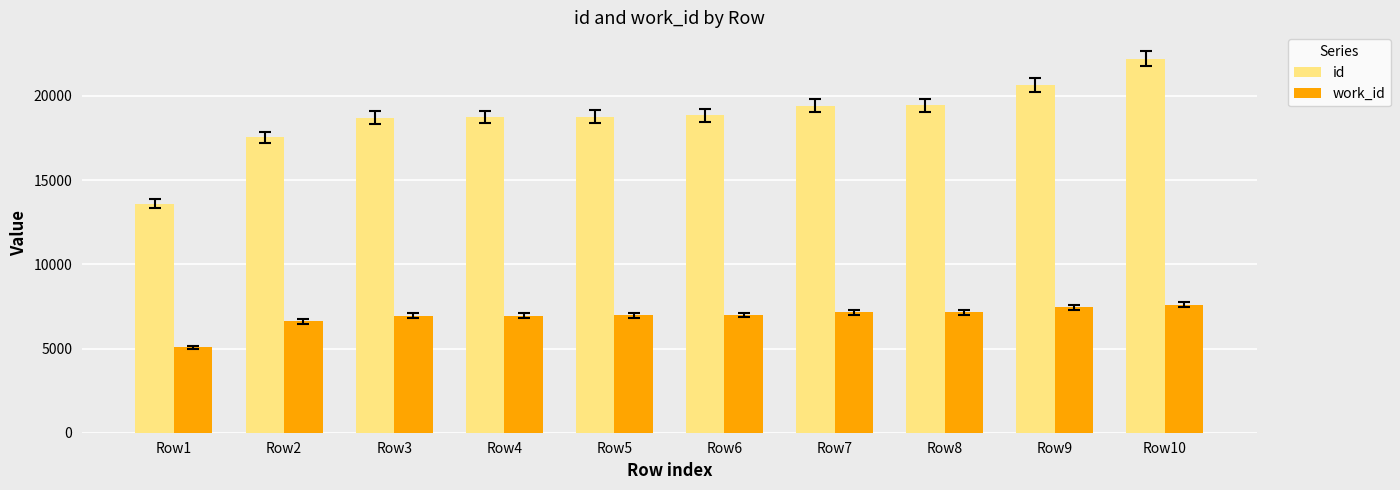

At how many categories does at least one series exceed 18216?

8